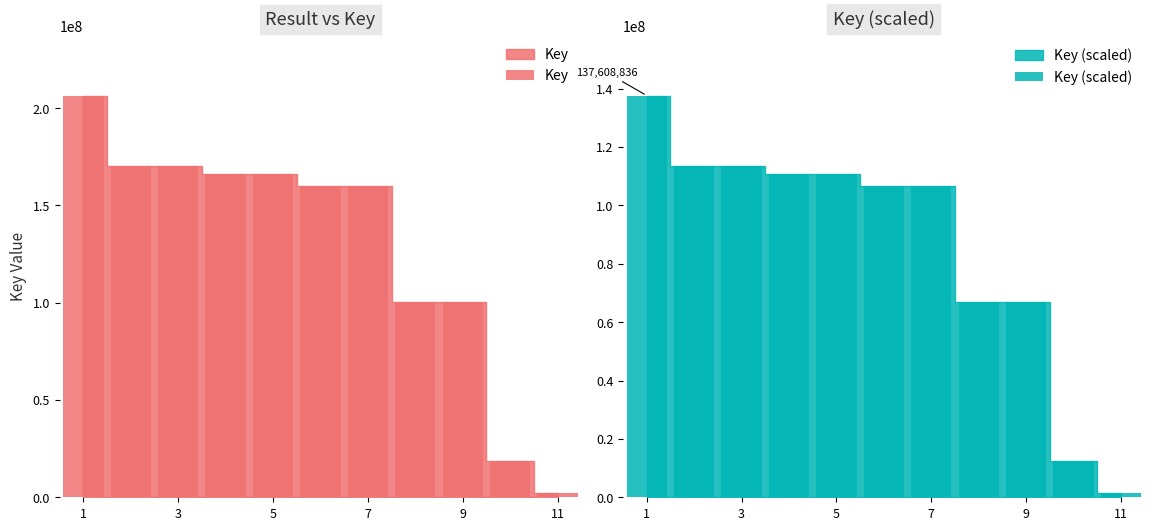

Rank the series by their maximum value, from lowest to highest.

Key (scaled), Key